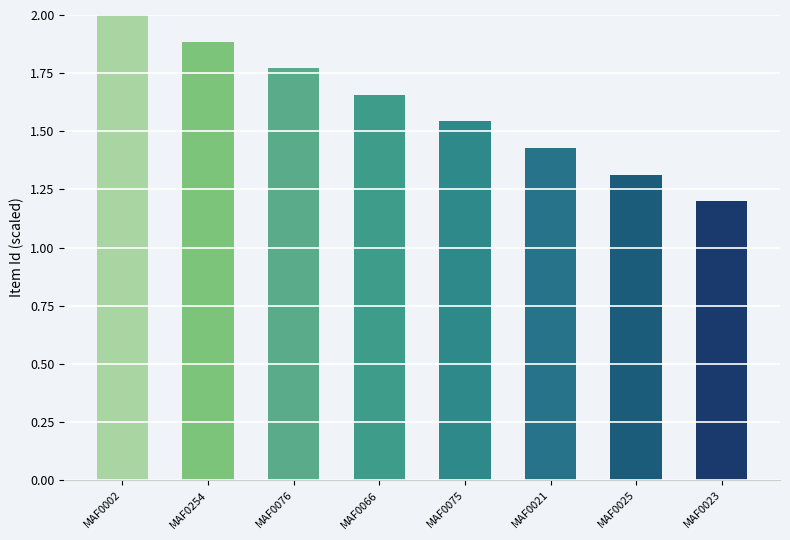

What is the label of the 3rd bar from the right?

MAF0021